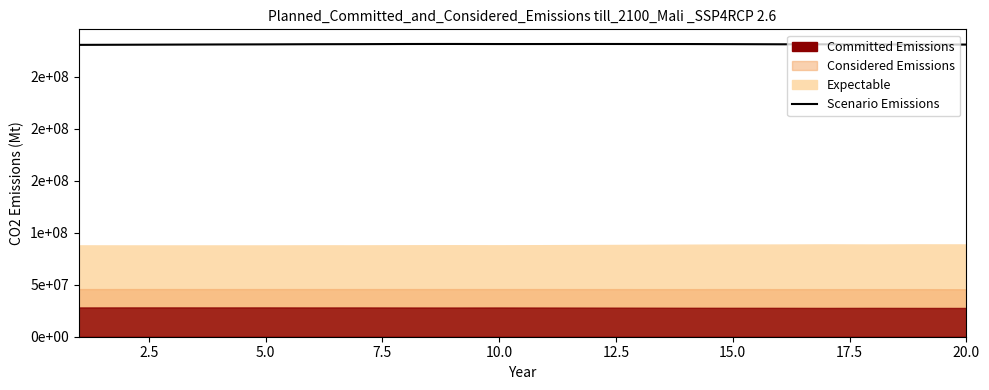

Does the chart have visible grid lines?

No